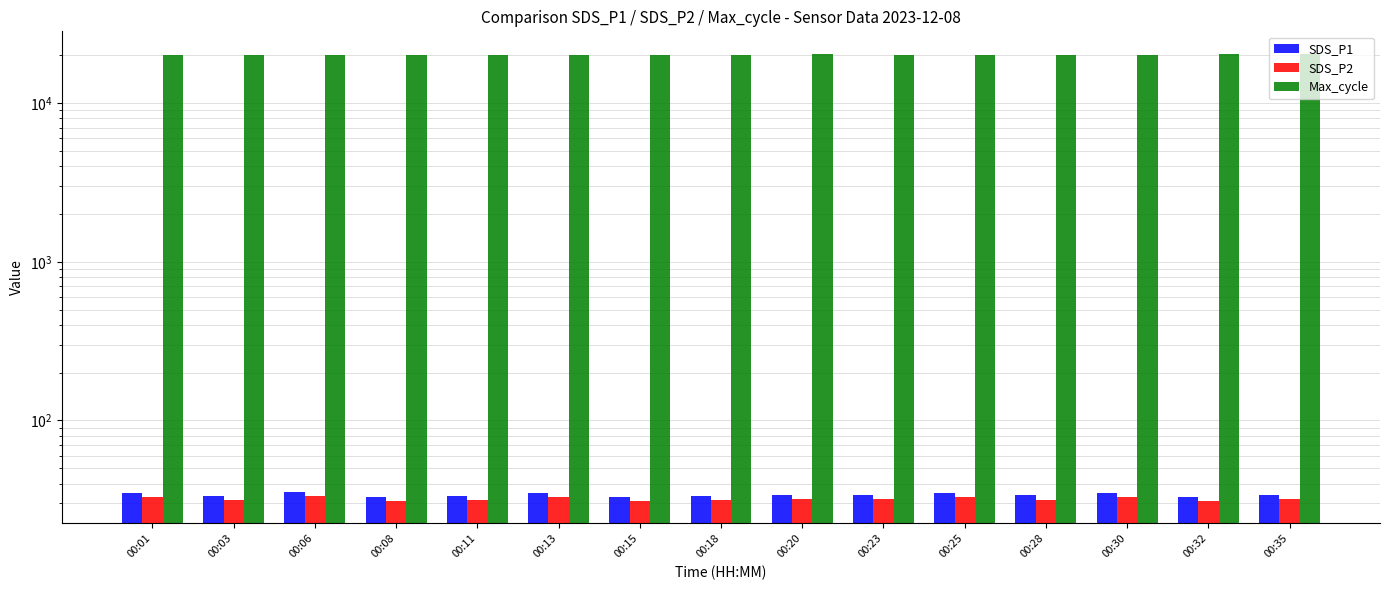

True or false: SDS_P1 has a value of 56.9 at 00:23.

False